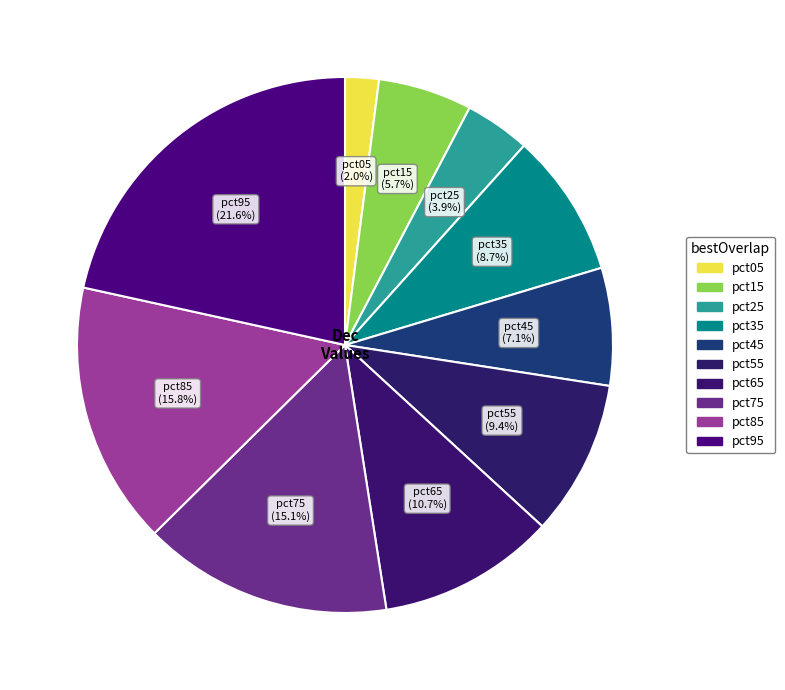

Is there any slice that represents more than half of the pie?

No